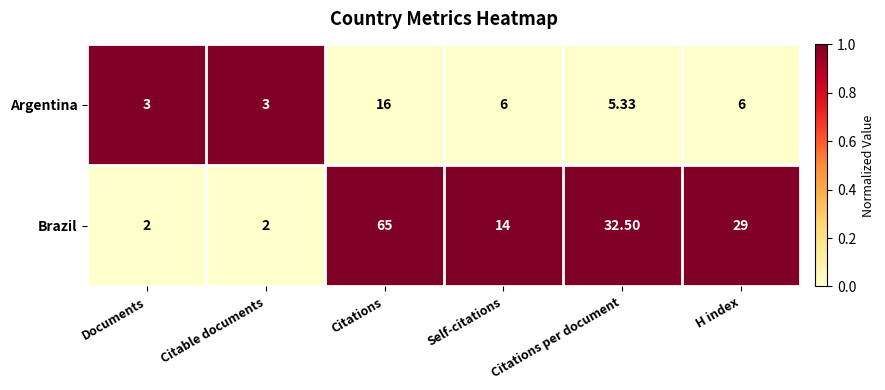

Rank the series at H index from lowest to highest value.

Argentina, Brazil